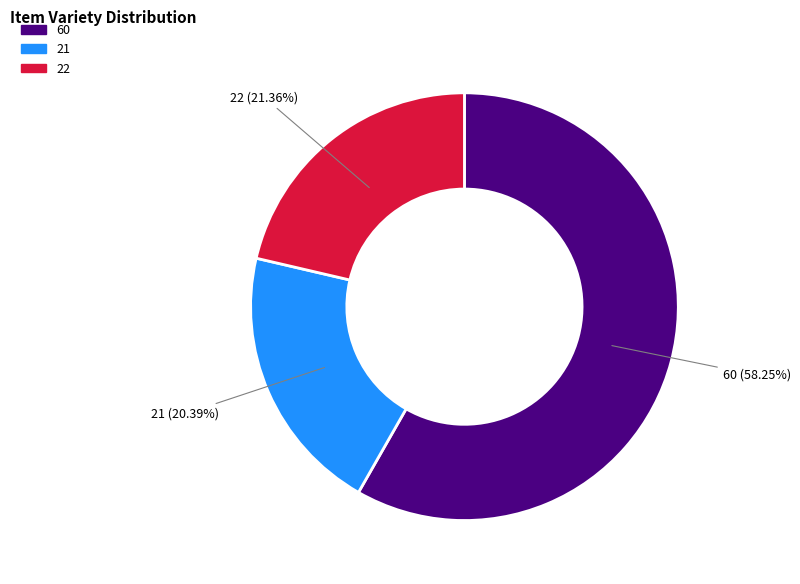

What is the largest slice in the pie chart?

60